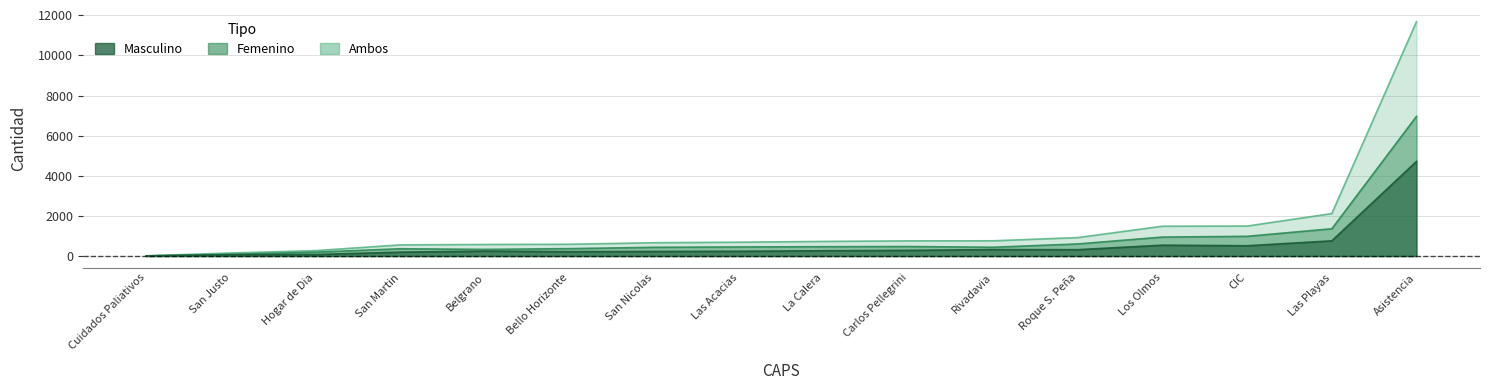

List the series in order of their overall mean, lowest first.

Masculino, Femenino, Ambos